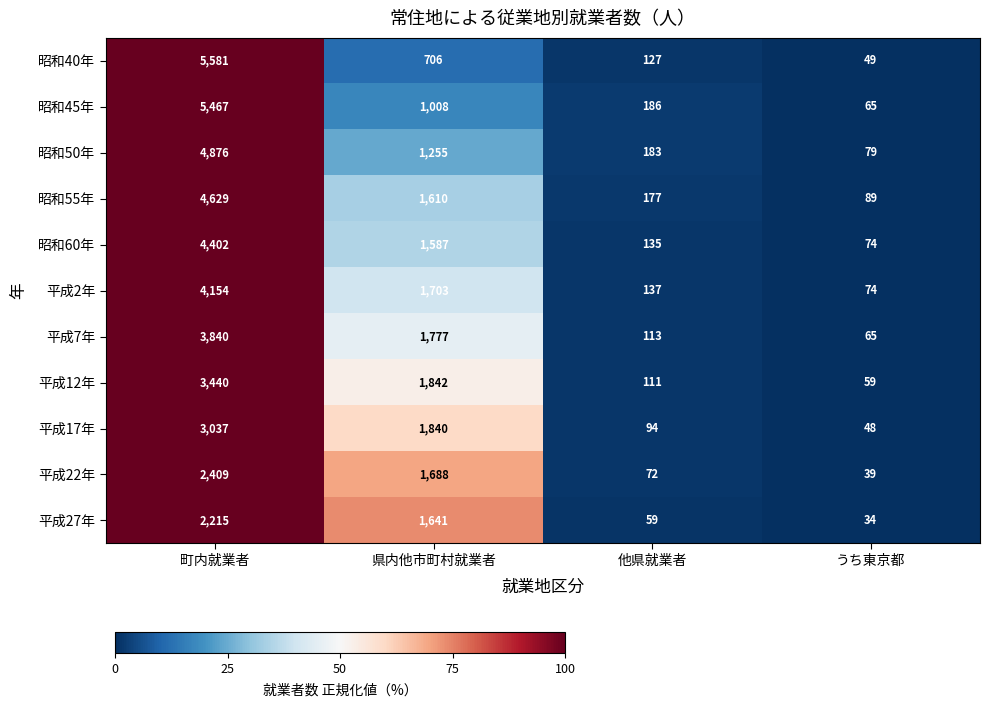

Is it true that 昭和45年 equals 2871 at 町内就業者?

False